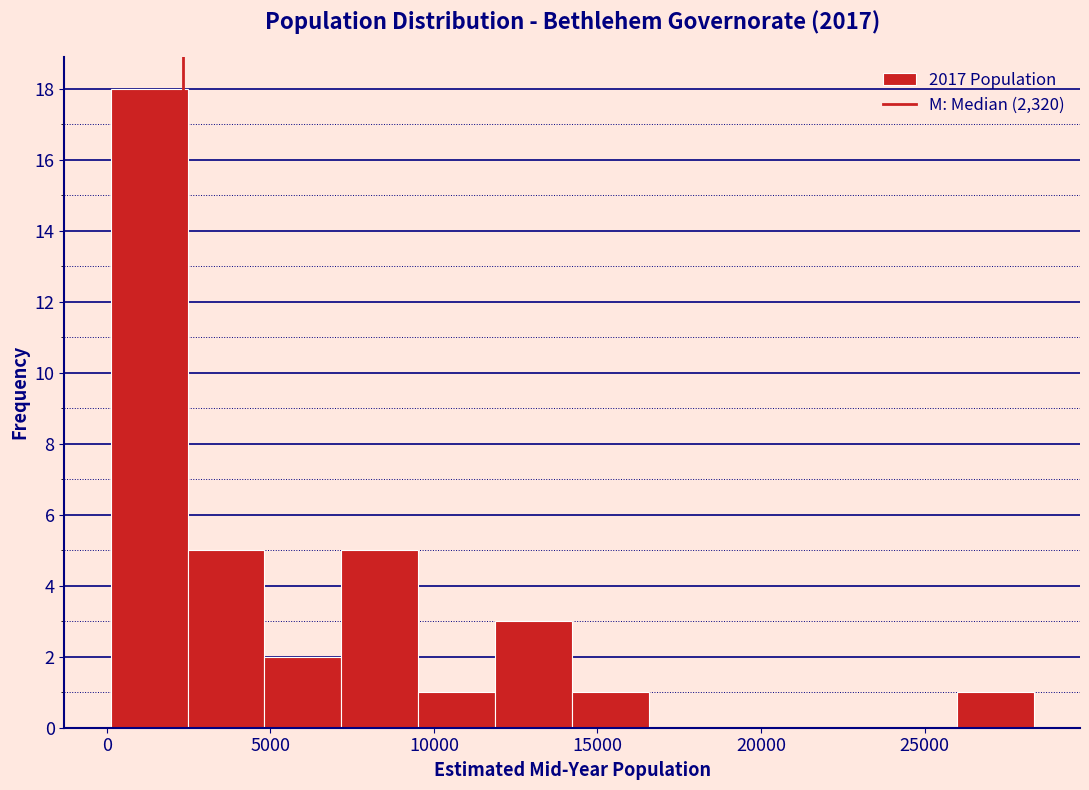

Reading left to right, list every bar in this chart as the range it spans on the x-axis followed by its height. Neither the bar edges nor the heights are printed on the chart, so give them approximately, as read against the axes.

0 to 2500: 18
2500 to 5000: 5
5000 to 7000: 2
7000 to 9500: 5
9500 to 12000: 1
12000 to 14000: 3
14000 to 16500: 1
16500 to 19000: 0
19000 to 21500: 0
21500 to 23500: 0
23500 to 26000: 0
26000 to 28500: 1